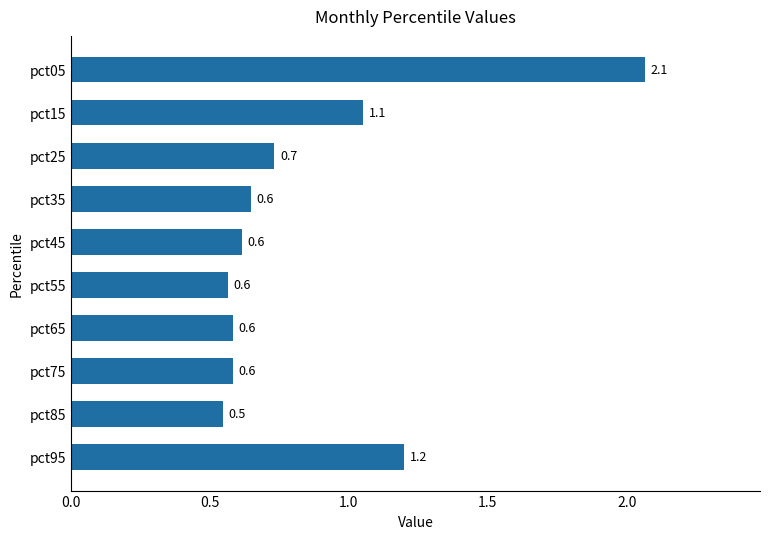

Reading top to bottom, list all the values displayed in this chart.

2.1	1.1	0.7	0.6	0.6	0.6	0.6	0.6	0.5	1.2